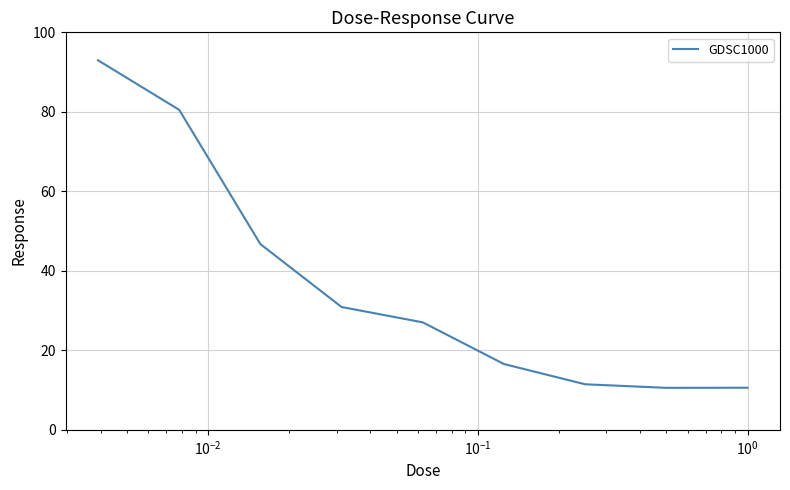

What is the difference between the maximum and minimum values?

82.4